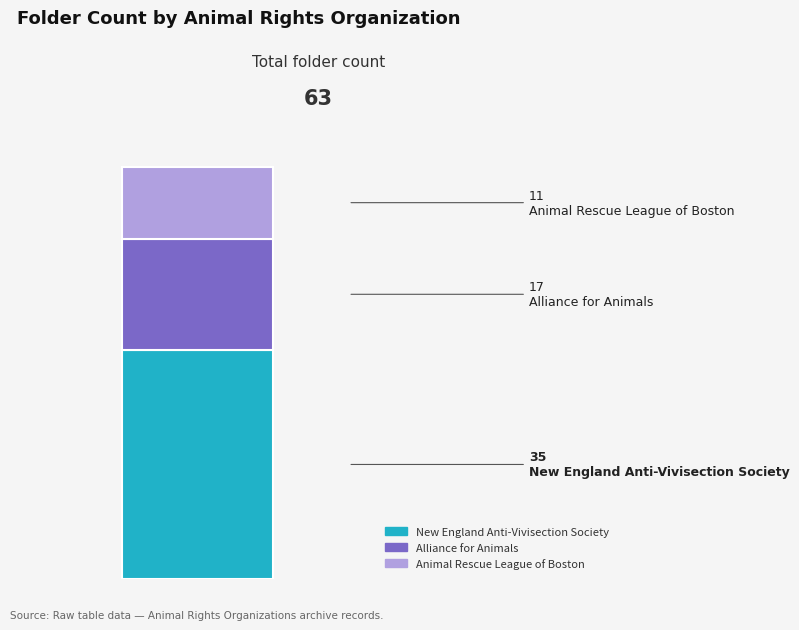

What are all the series names shown in the legend?

New England Anti-Vivisection Society, Alliance for Animals, Animal Rescue League of Boston